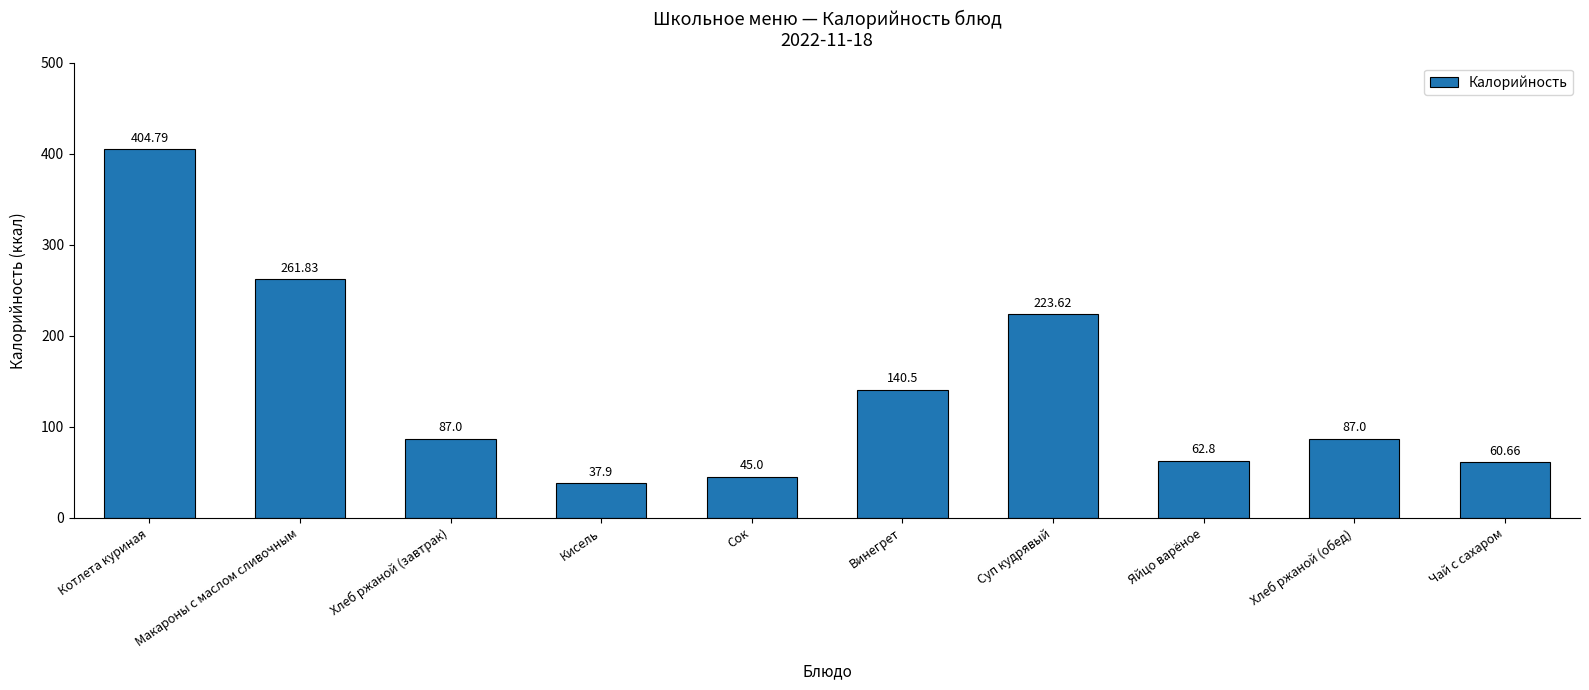

Reading right to left, list all the values displayed in this chart.

60.7	87.0	62.8	223.6	140.5	45.0	37.9	87.0	261.8	404.8